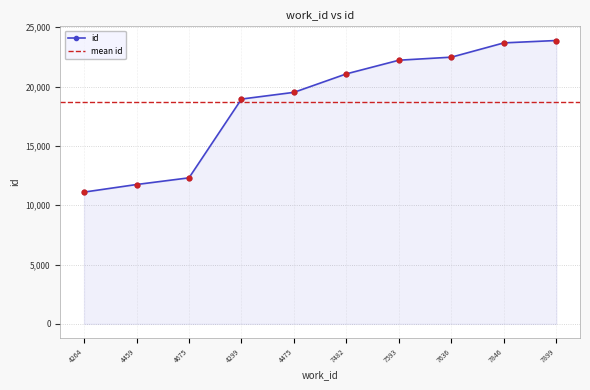

Approximately how many times larger is the value at 4475 compared to 4299?

1.0